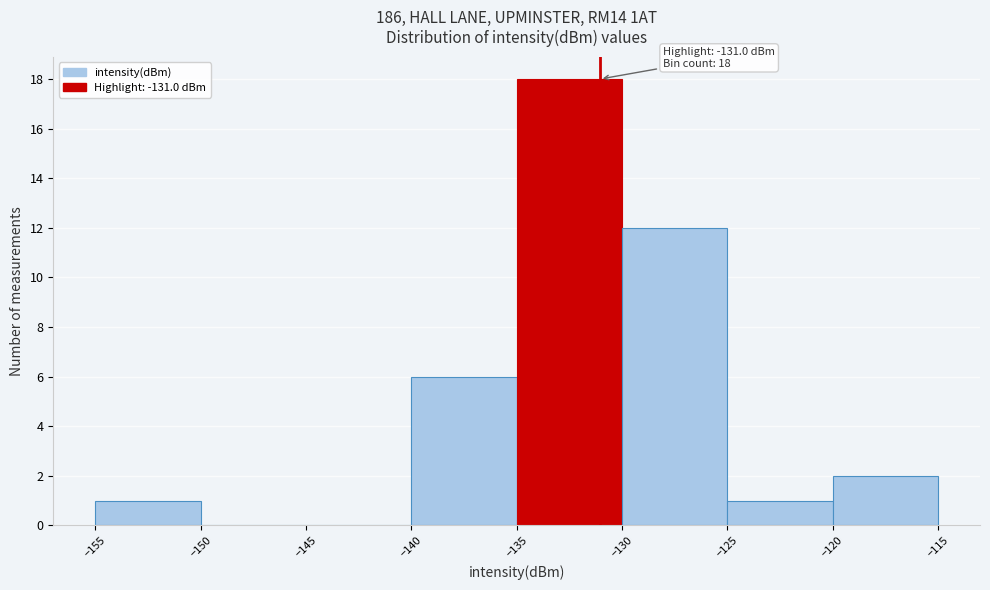

Over which range of the x-axis is the bar tallest?

-135 to -130